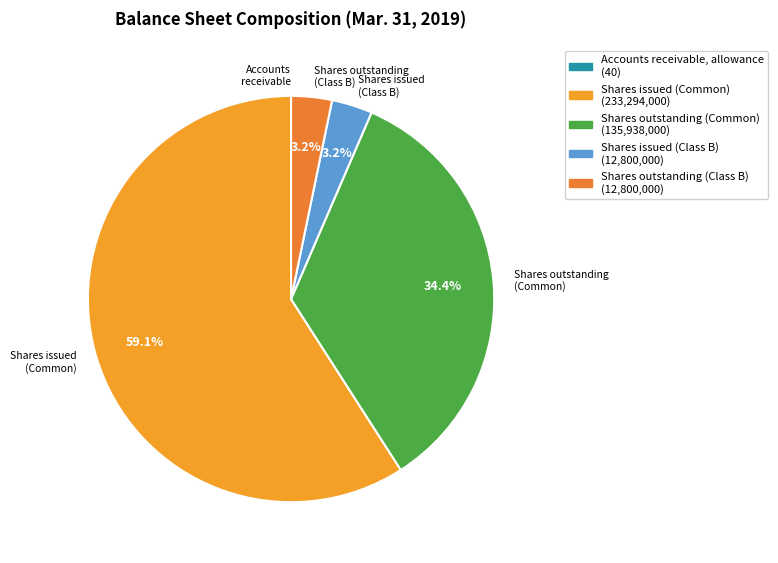

What is the smallest slice in the pie chart?

Accounts receivable, allowance